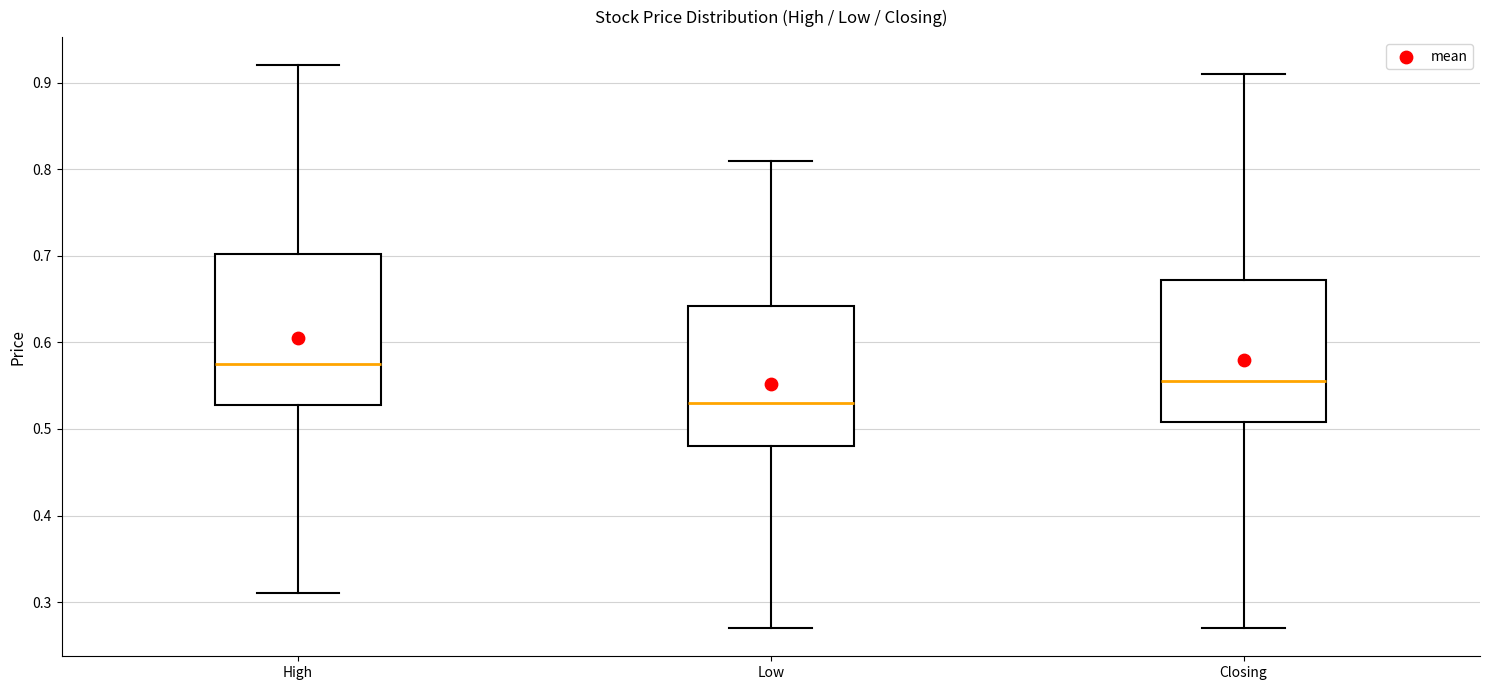

Reading left to right, read every box against the y-axis: the position of its median line, the range the box covers, and the ends of its whiskers. The values are not printed on the chart, so give them approximately, as read against the axis.

High: median 0.58, box 0.53 to 0.70, whiskers 0.31 to 0.92
Low: median 0.53, box 0.48 to 0.64, whiskers 0.27 to 0.81
Closing: median 0.56, box 0.51 to 0.67, whiskers 0.27 to 0.91